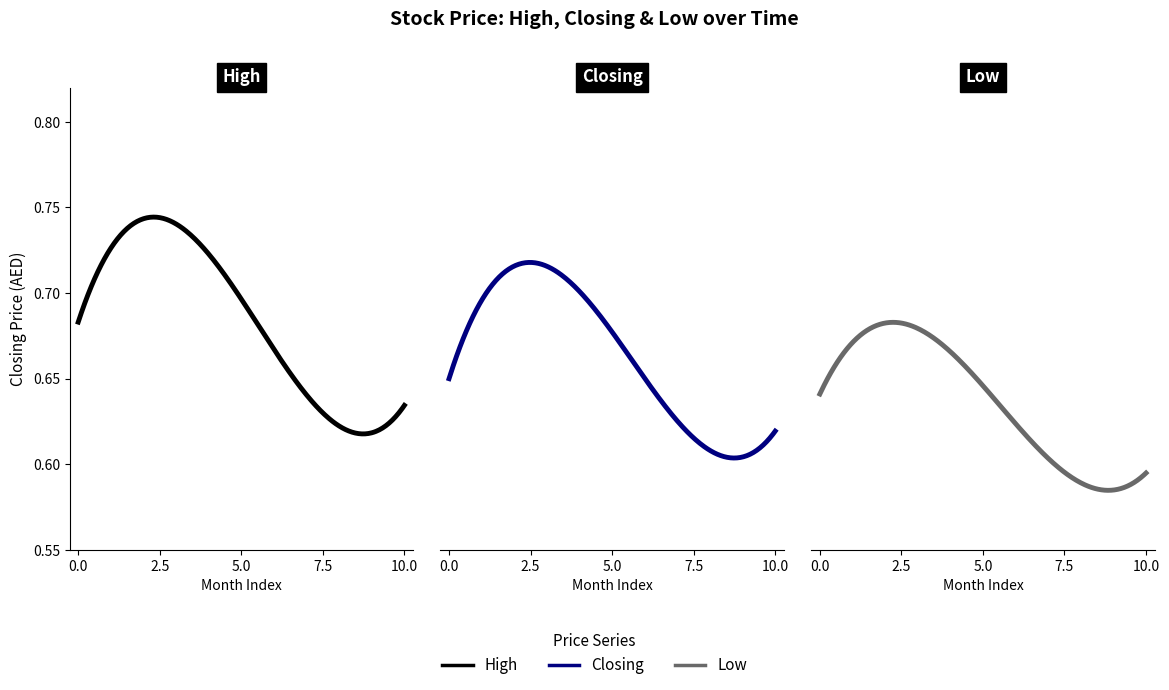

How many distinct data groups are displayed?

3